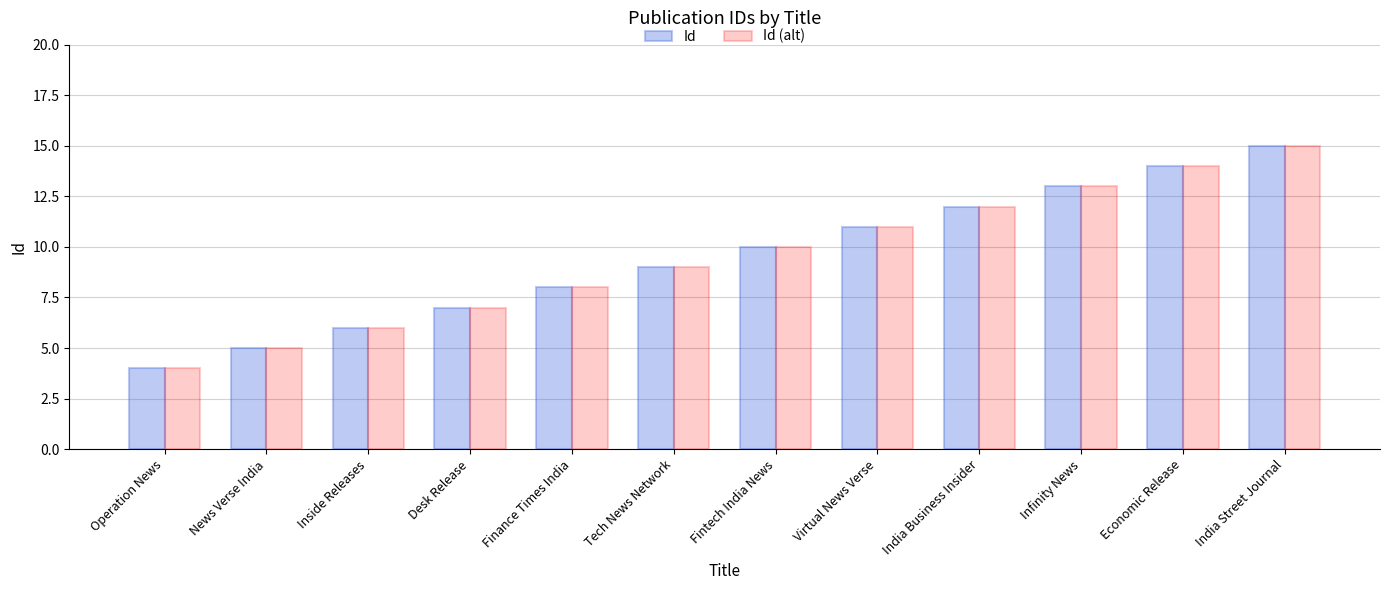

What is the approximate value of Id at Economic Release?

14